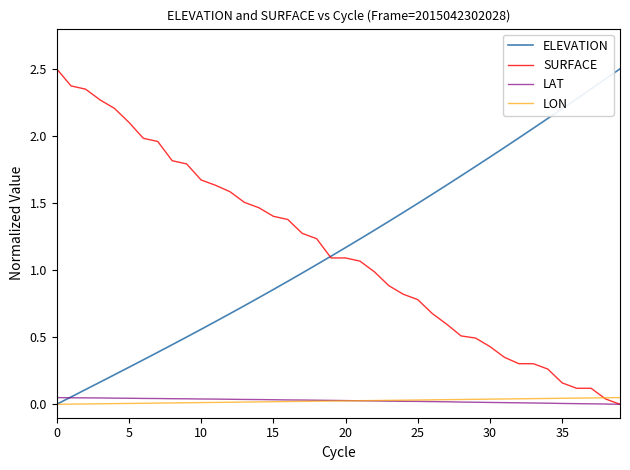

Does the chart have visible grid lines?

No